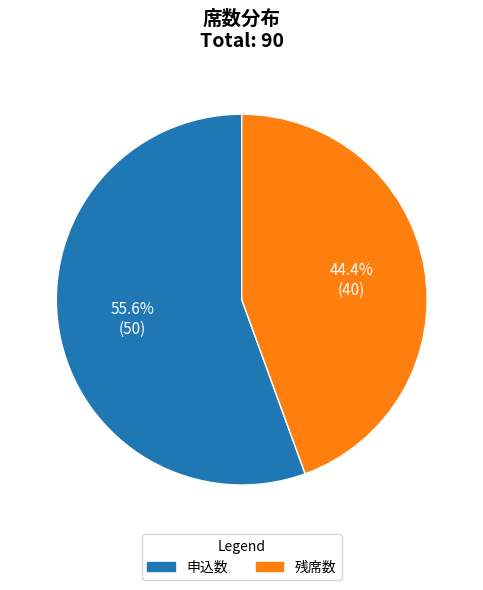

To the nearest percent, what portion does 残席数 represent?

44%